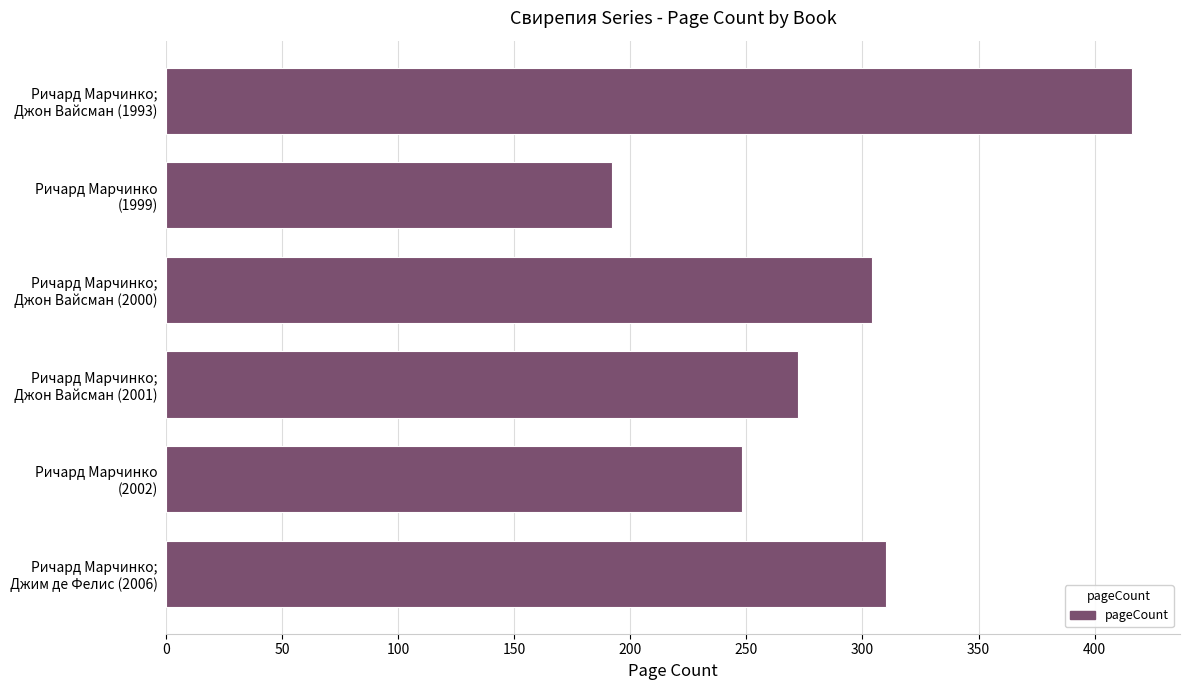

What is the greatest value displayed?

416